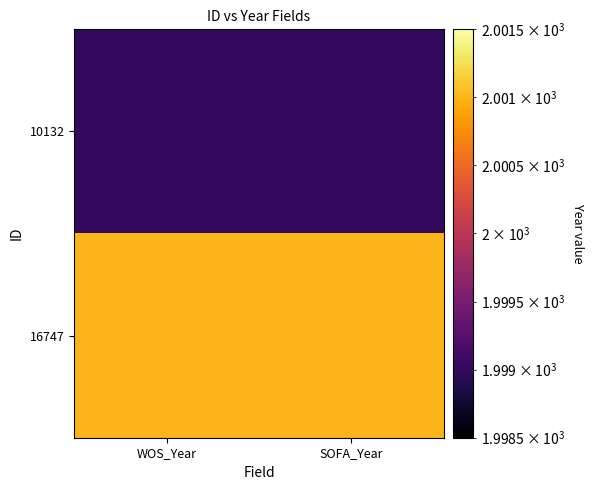

Which has a higher value, SOFA_Year or WOS_Year?

SOFA_Year